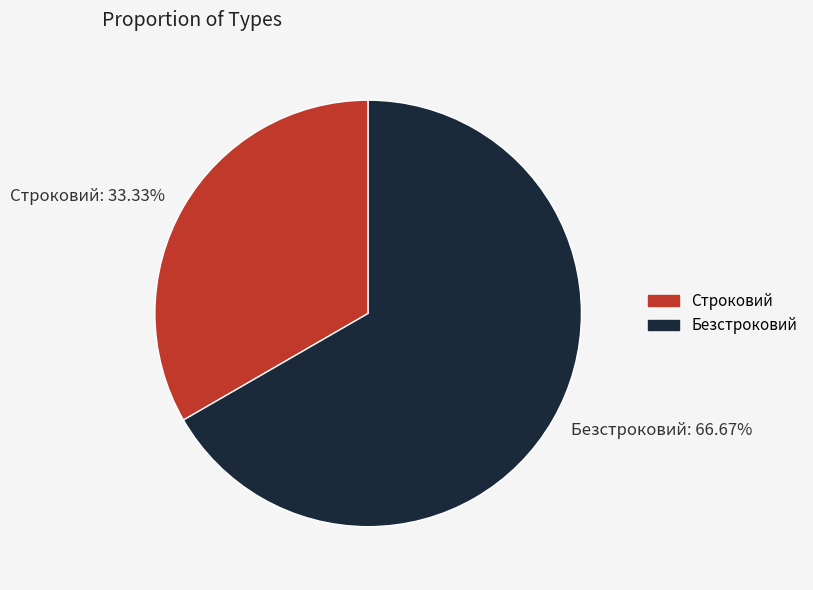

Combined, what portion of the pie is Строковий and Безстроковий?

100.0%